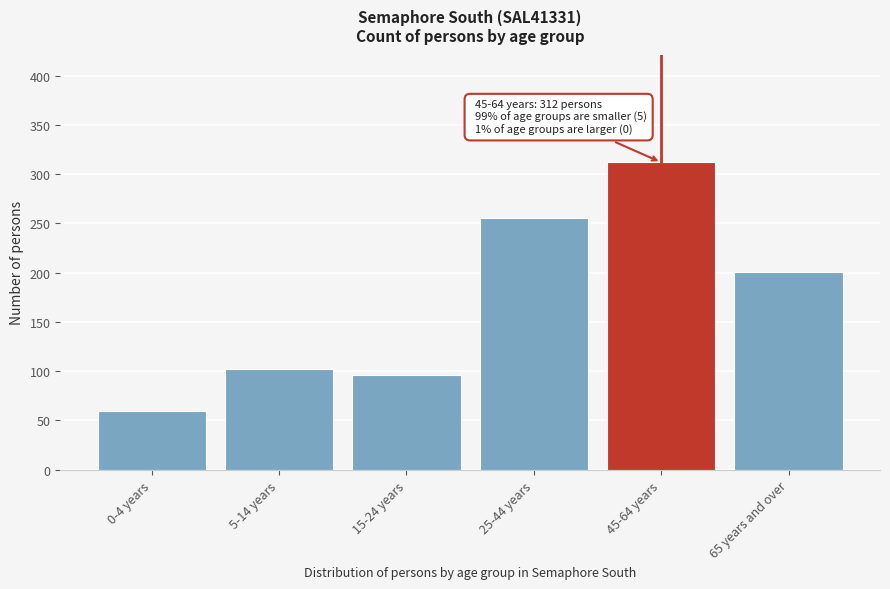

Reading right to left, what are all the values shown in this chart?

65 years and over=201	45-64 years=312	25-44 years=256	15-24 years=96	5-14 years=102	0-4 years=60